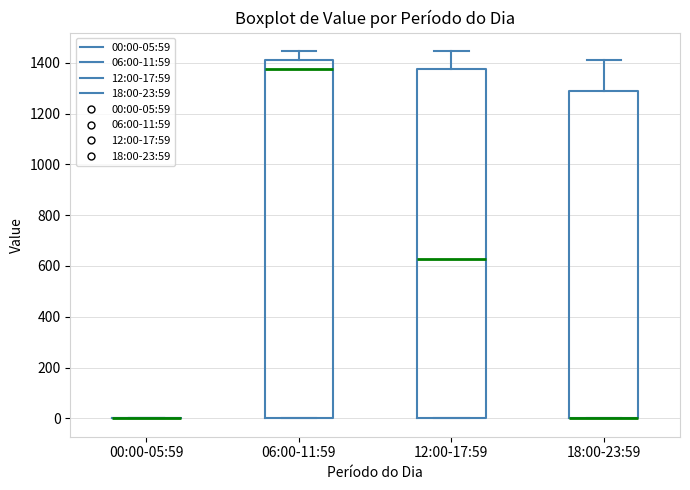

Comparing the boxes themselves (not the whiskers), which one is the tallest?

06:00-11:59